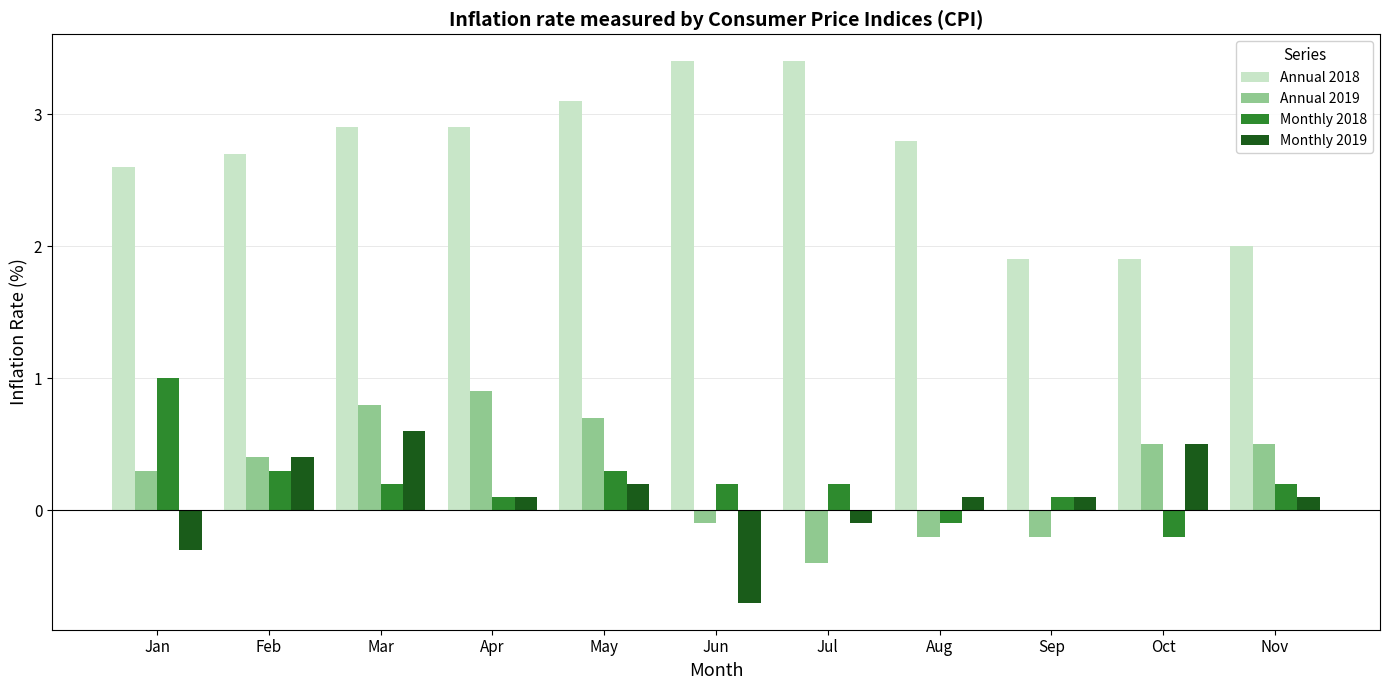

How many values in Annual 2019 are below zero?

4